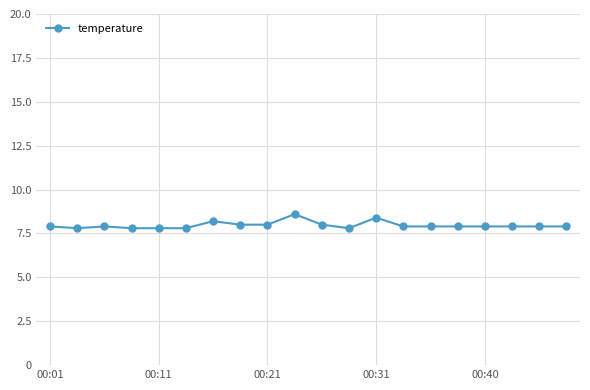

What is the difference between the second highest and second lowest values?

0.6